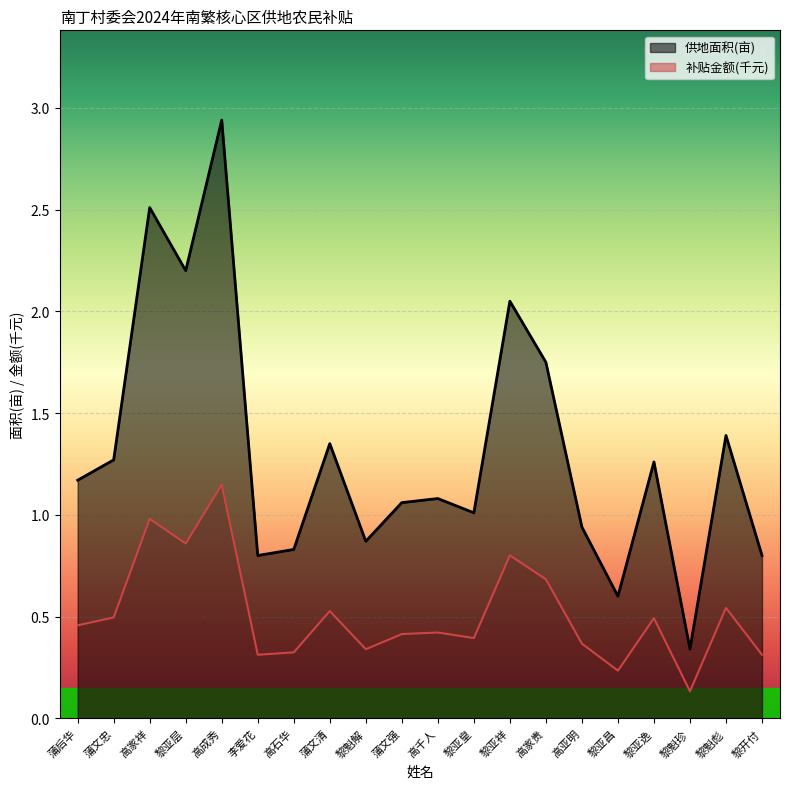

What is the sum of the 补贴金额(元)/1000 values at 黎魁彪 and 高亚明?

0.9